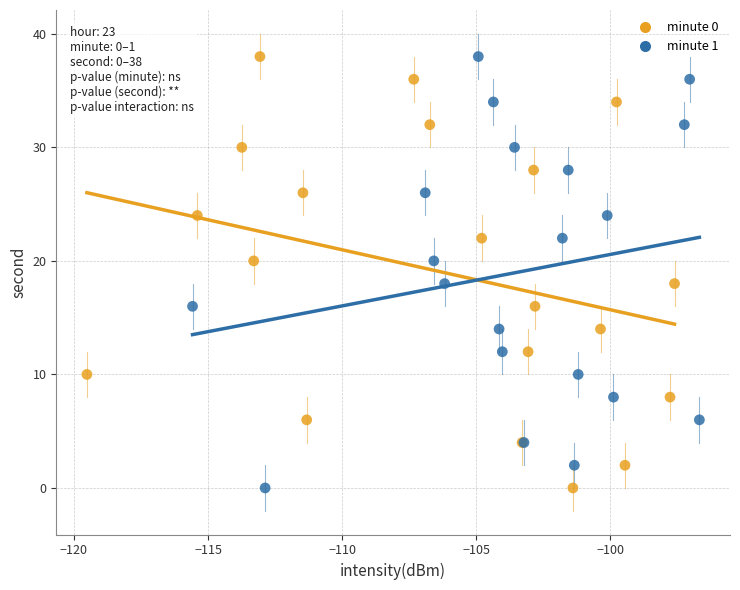

What are all the series names shown in the legend?

minute 0, minute 1